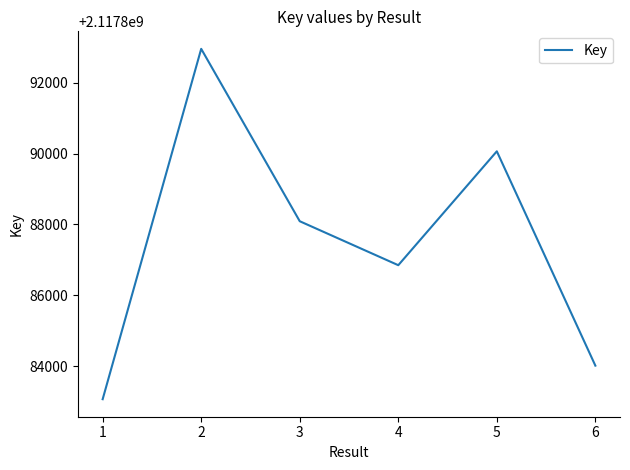

How many lines are shown in the chart?

1